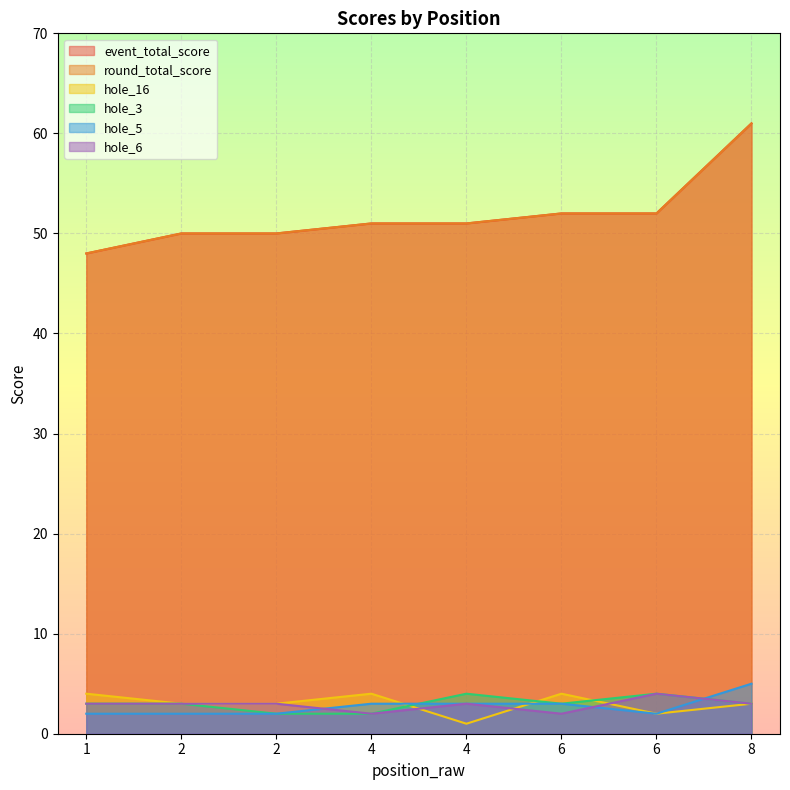

What is the difference between the maximum and minimum values in the event_total_score series?

13